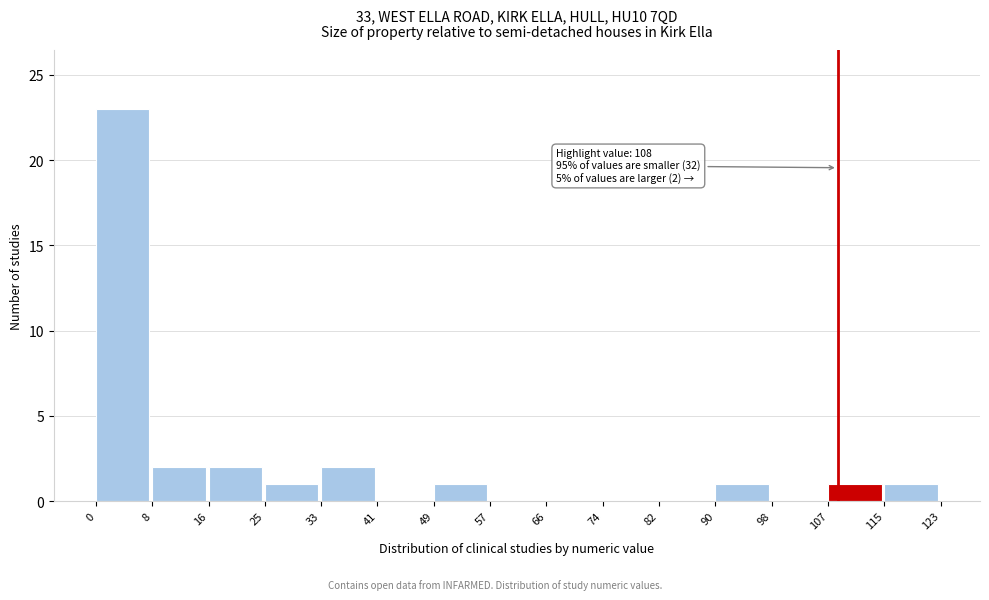

Over which range of the x-axis is the bar tallest?

0 to 8